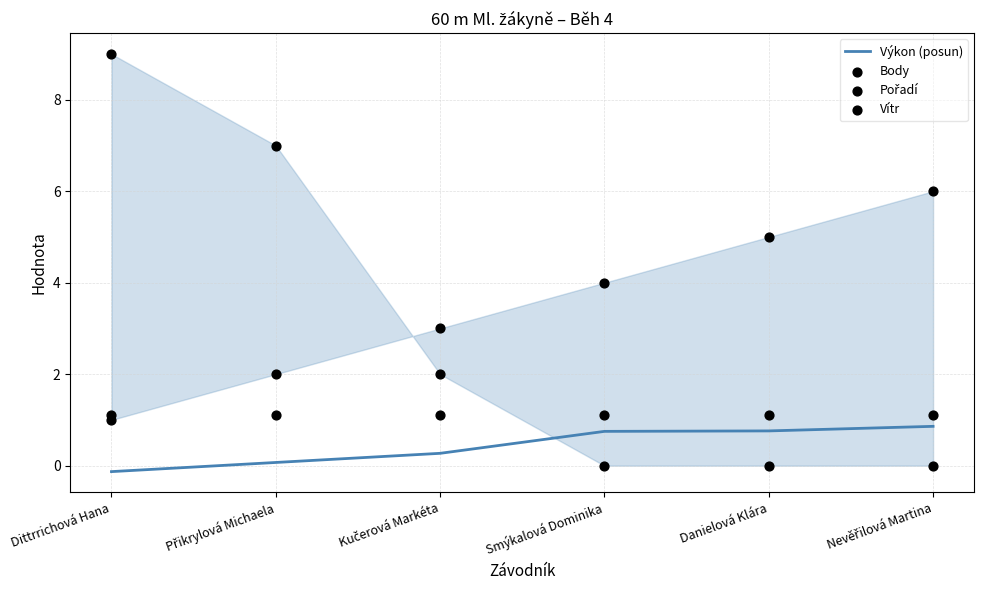

Which series reaches the maximum Y coordinate?

Body